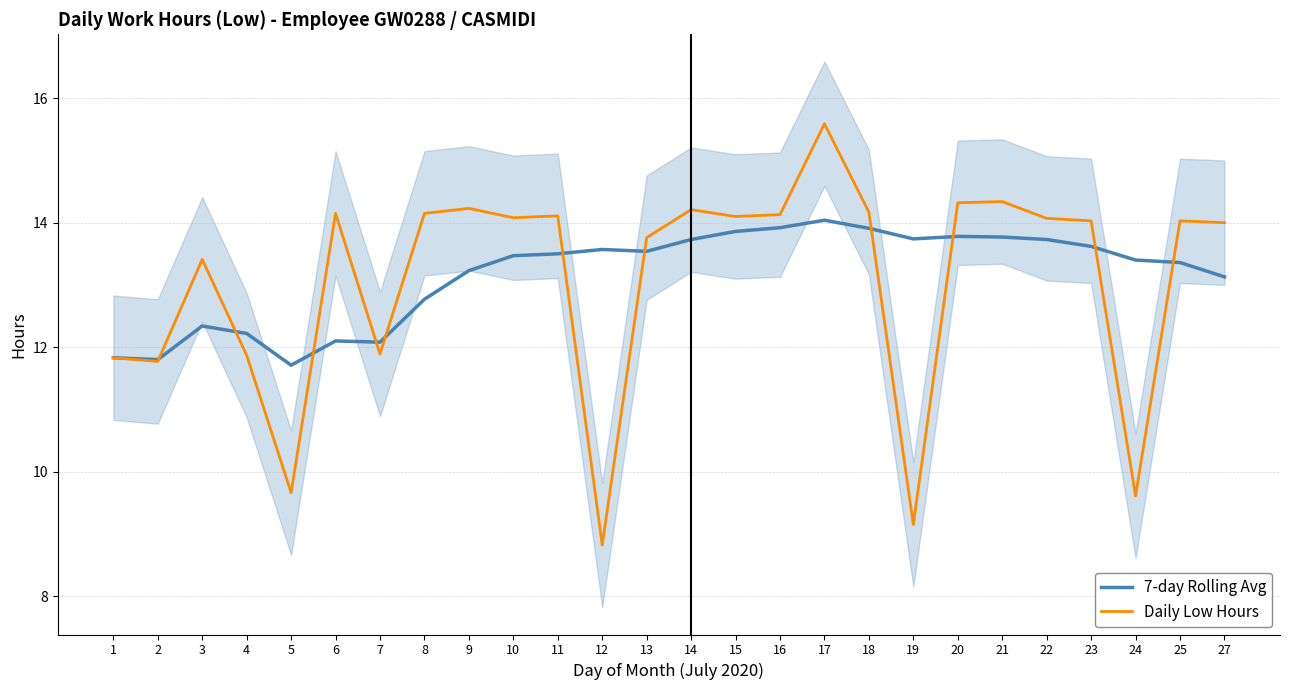

Count the number of data series in this chart.

2